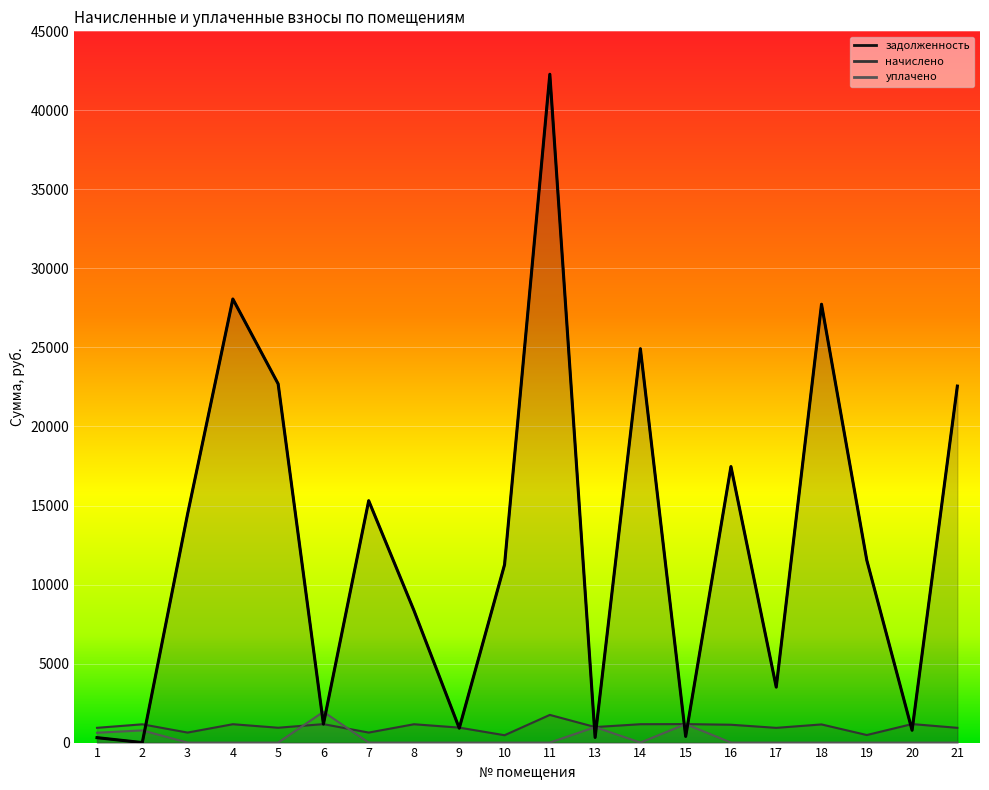

How many data points in начислено are above 1129?

10